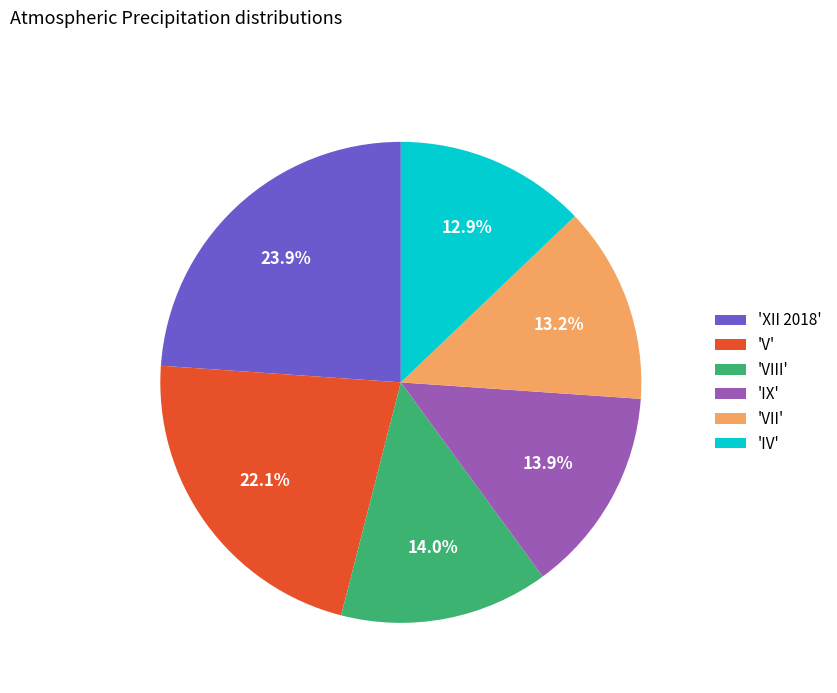

Is there any slice that represents more than half of the pie?

No